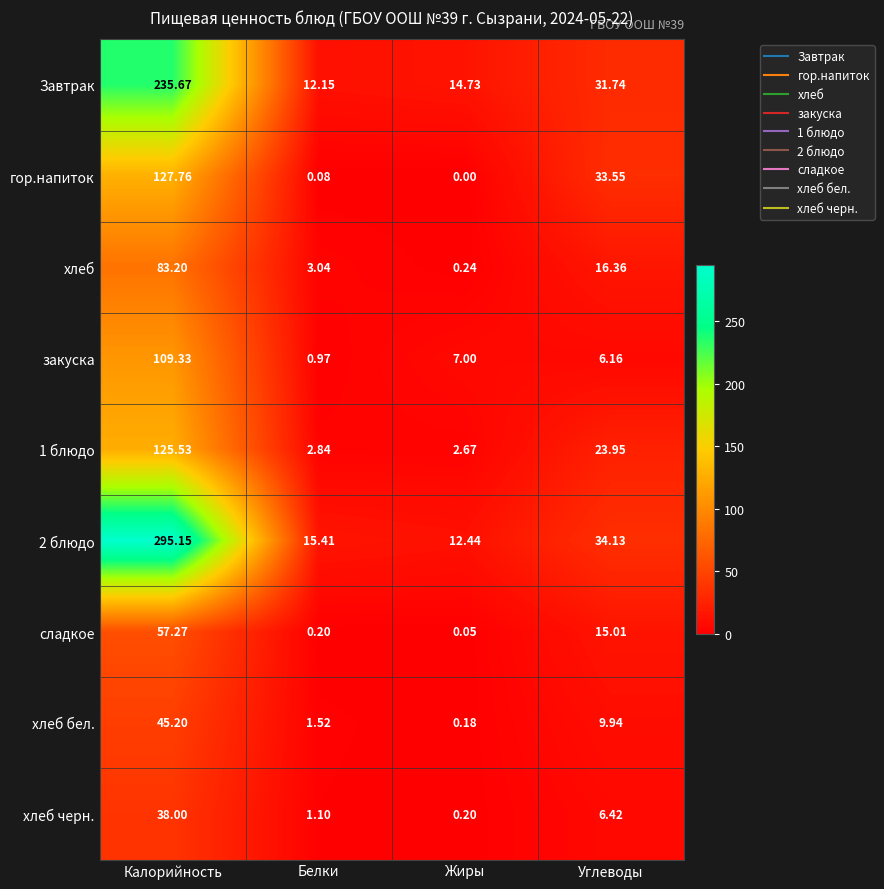

Count the number of categories in the chart.

4